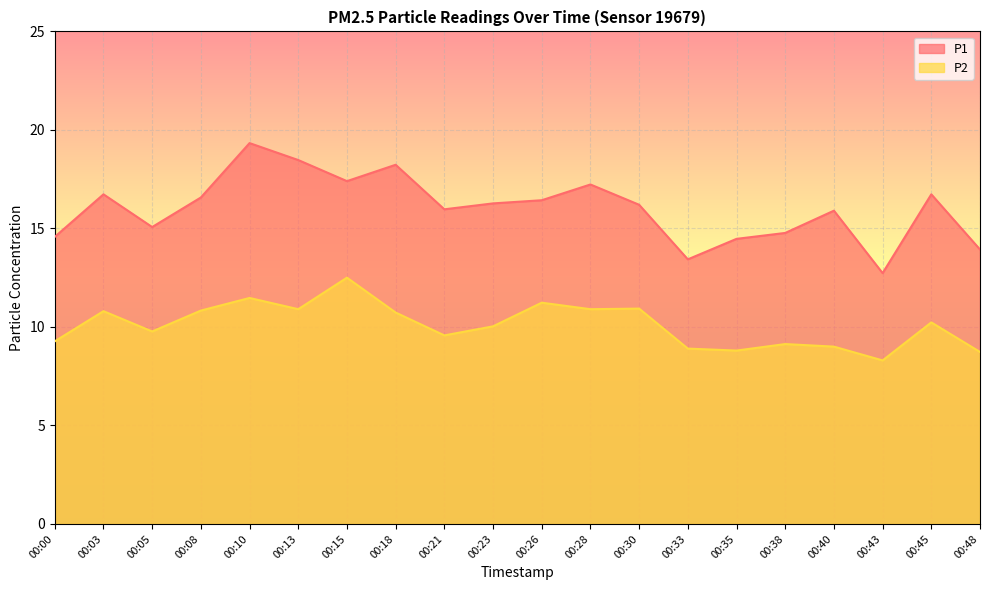

True or false: P2 and P1 intersect in this chart.

False